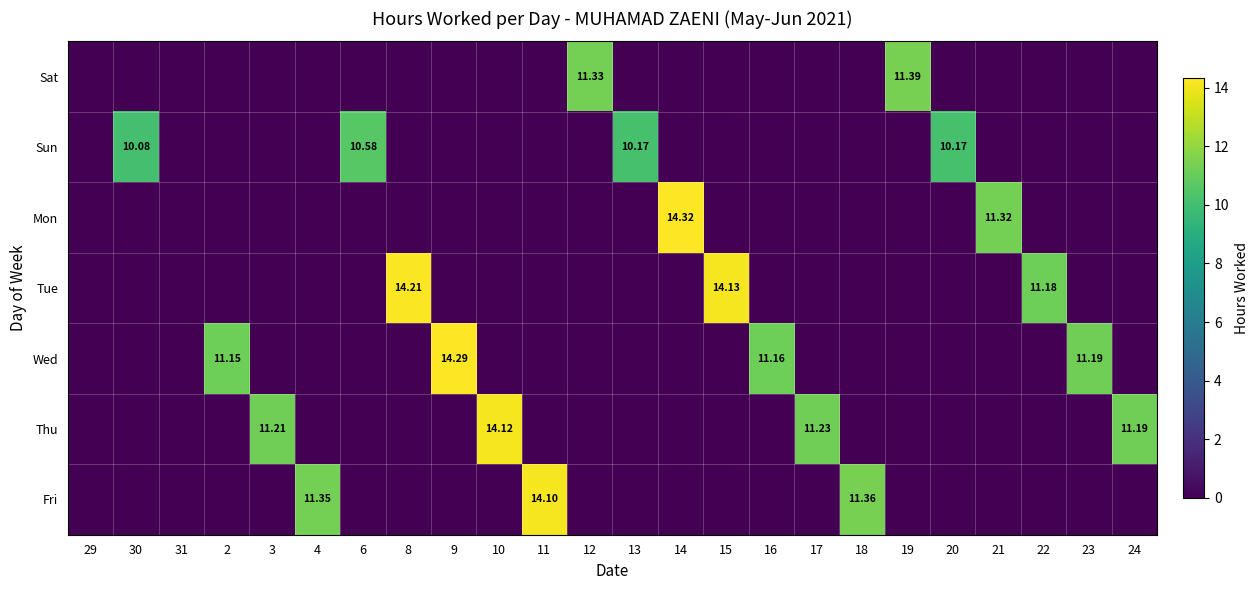

At how many categories does at least one series exceed 9?

22